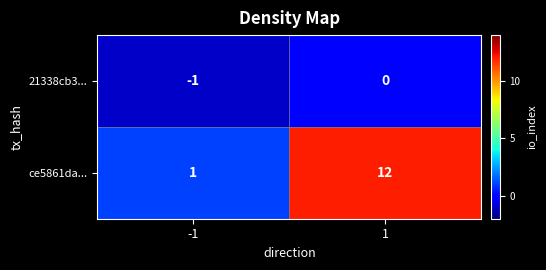

True or false: ce5861da... has a value of 0 at -1.

False